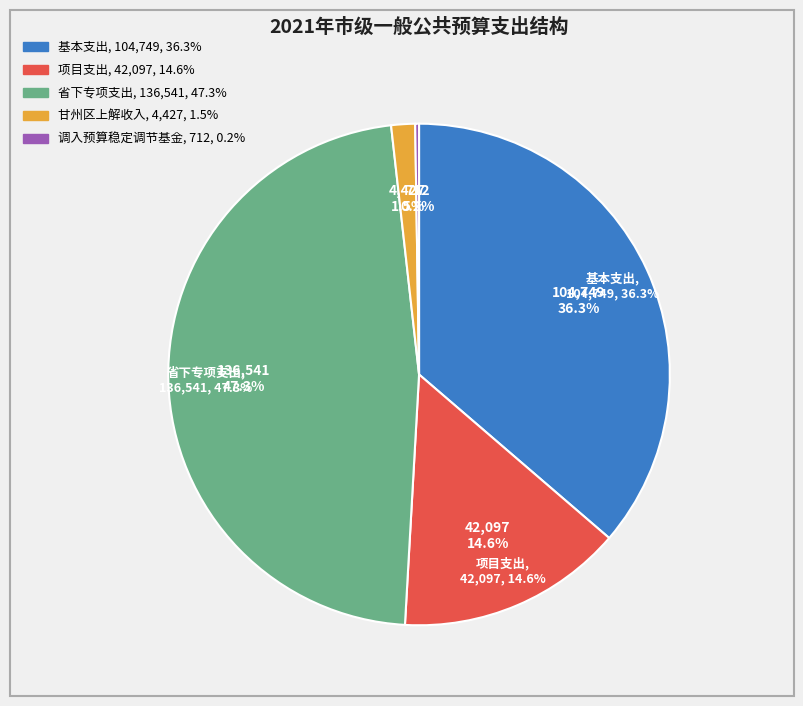

To the nearest percent, what is the difference between the largest and smallest slice percentages?

47%